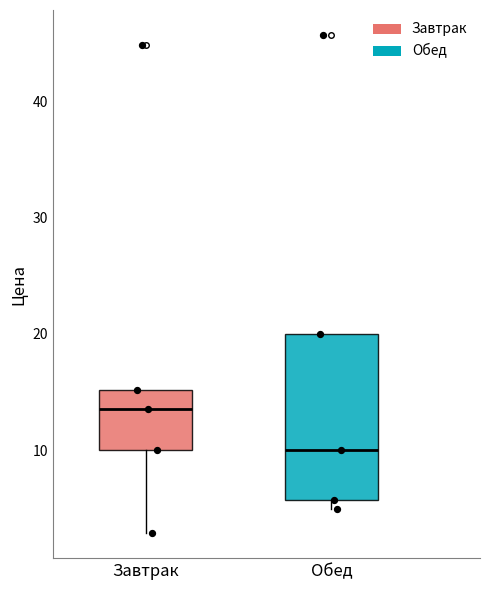

Reading left to right, read every box against the y-axis: the position of its median line, the range the box covers, and the ends of its whiskers. The values are not printed on the chart, so give them approximately, as read against the axis.

Завтрак: median 14, box 10 to 15, whiskers 3 to 15
Обед: median 10, box 6 to 20, whiskers 5 to 20